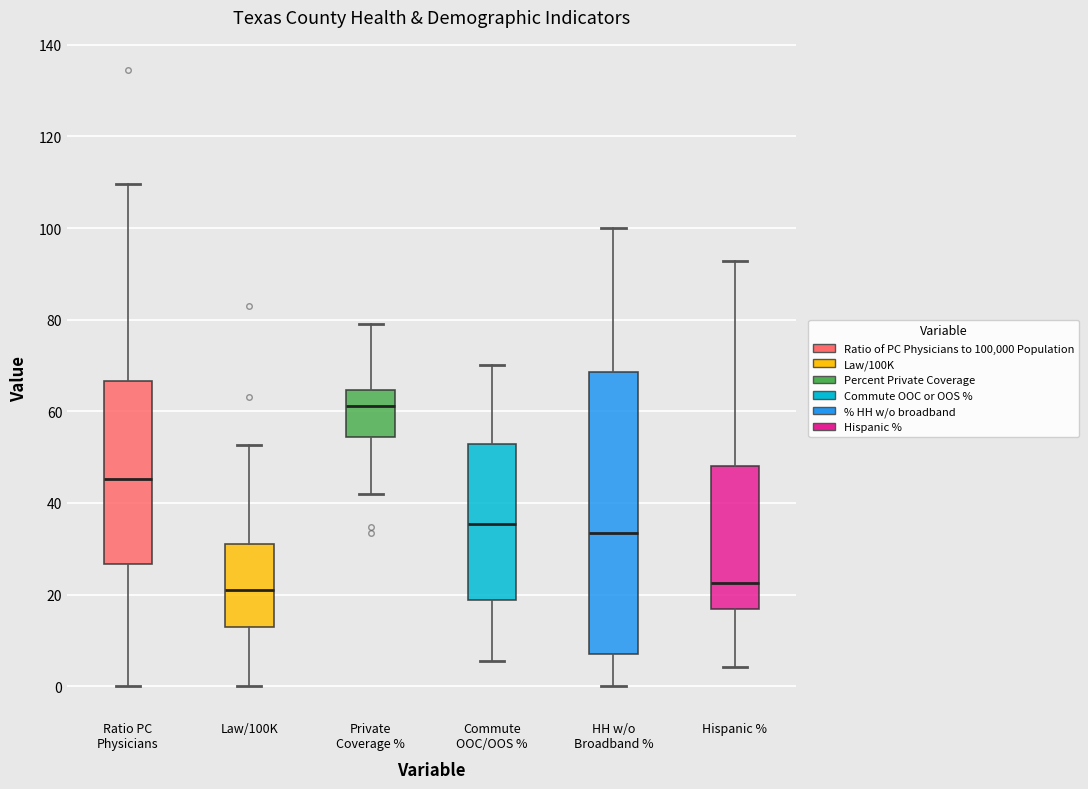

Which box is the tallest, from its lower edge to its upper edge?

HH w/o Broadband %